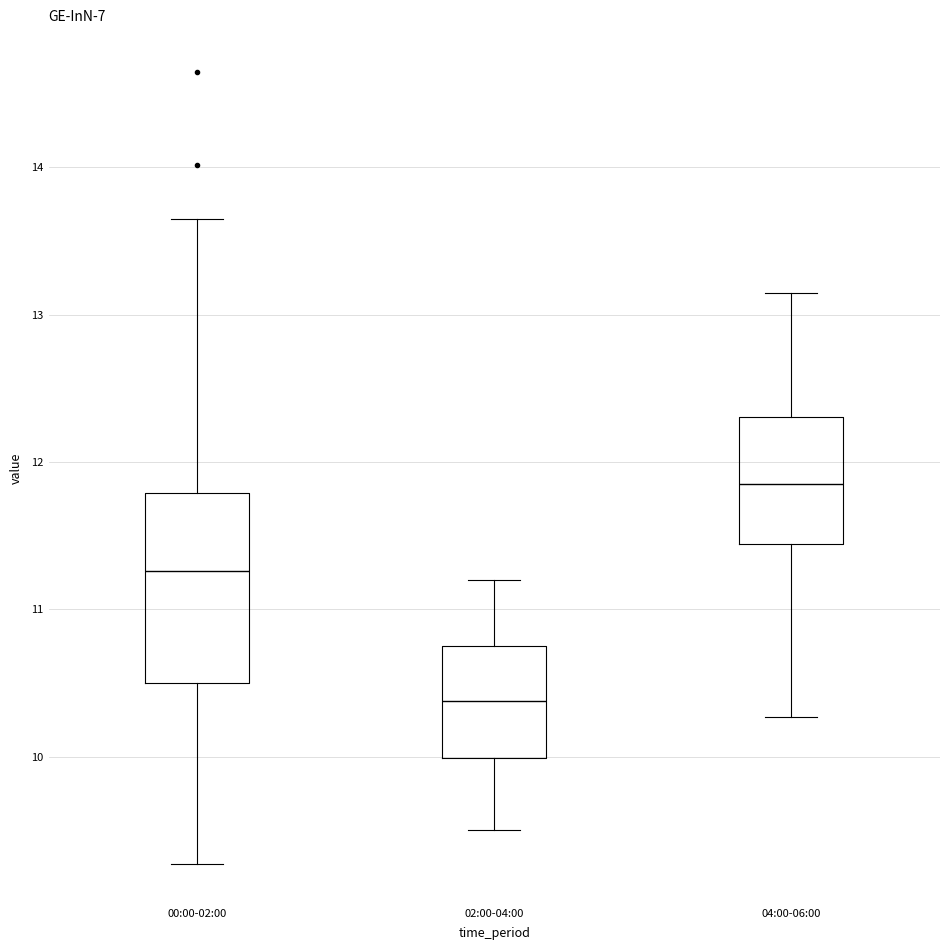

Comparing the boxes themselves (not the whiskers), which one is the tallest?

00:00-02:00